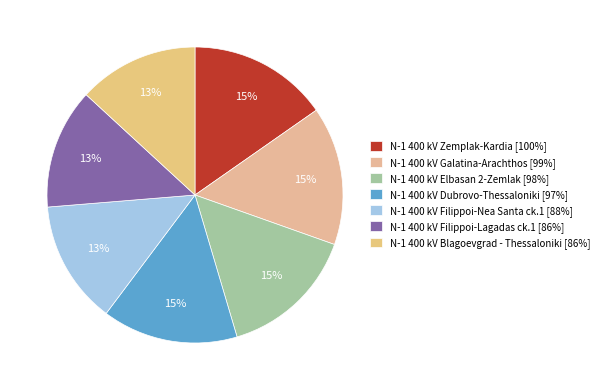

To the nearest percent, what is the combined percentage of N-1 400 kV Elbasan 2-Zemlak and N-1 400 kV Blagoevgrad - Thessaloniki?

28%